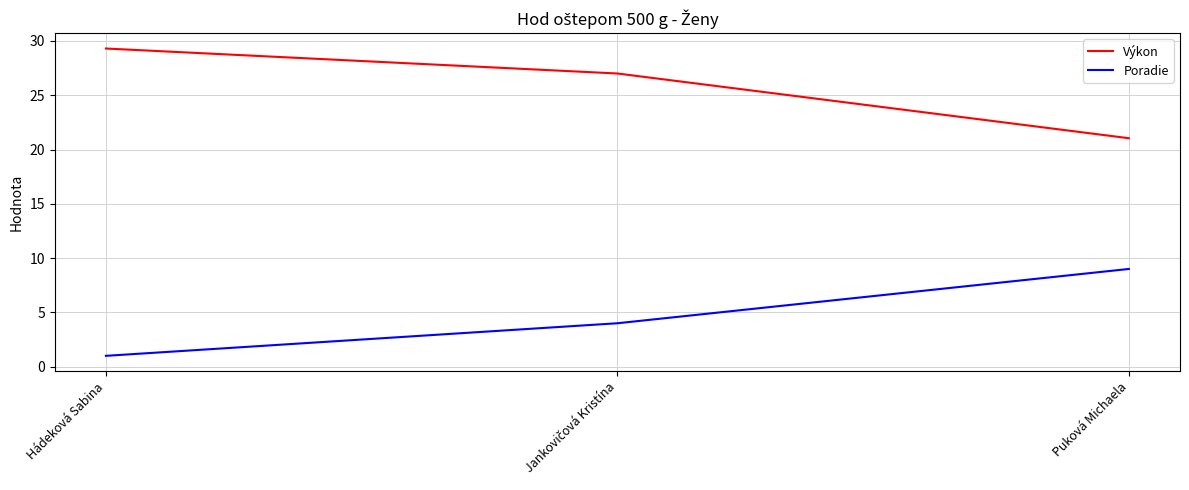

Is the value of Poradie at Puková Michaela greater than the value of Výkon at Hádeková Sabina?

No